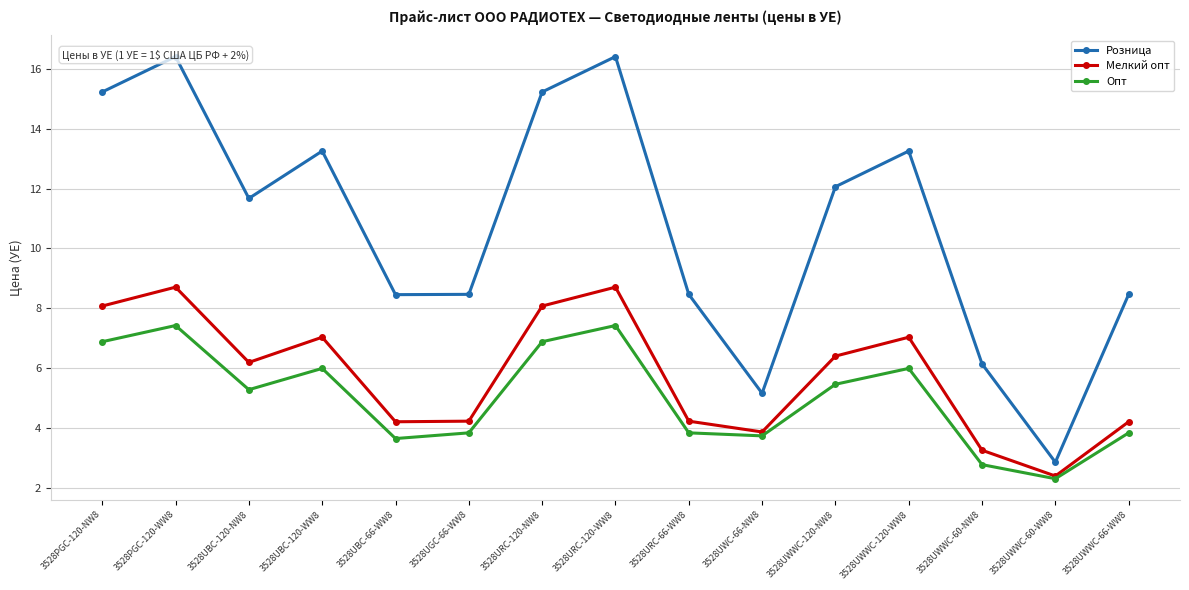

Where does the Опт series first go above 5?

3528PGC-120-NW8